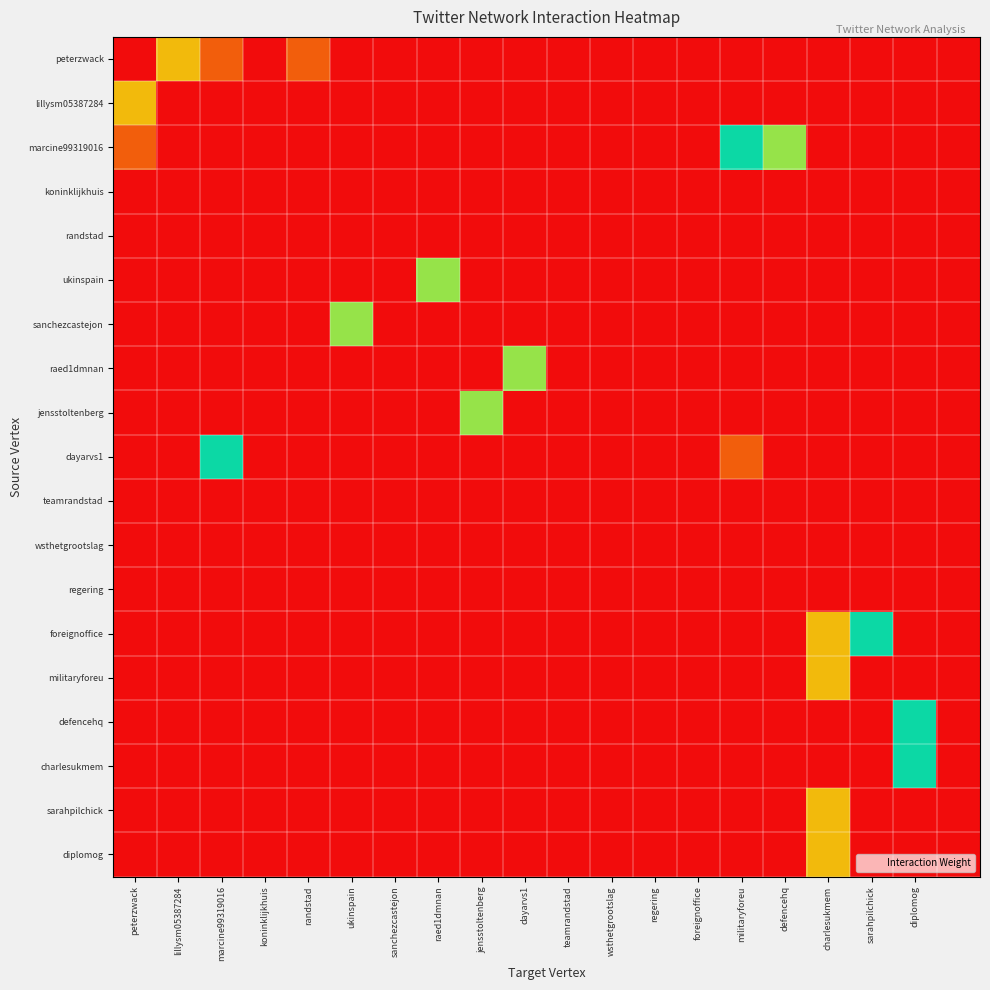

At which category is the sum across all series the highest?

charlesukmem